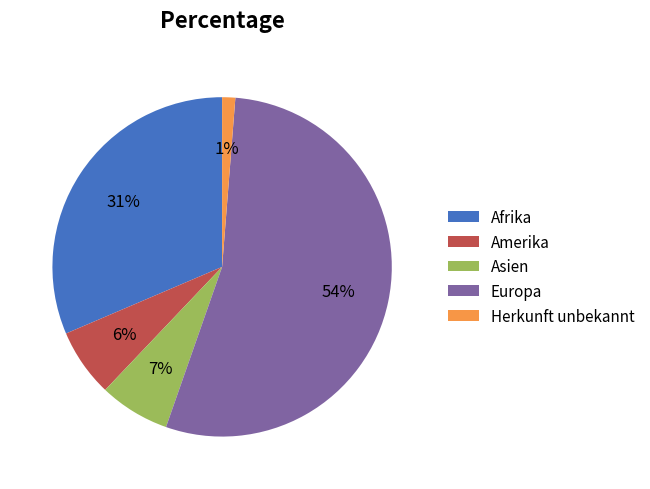

Which category has the biggest portion of the pie?

Europa